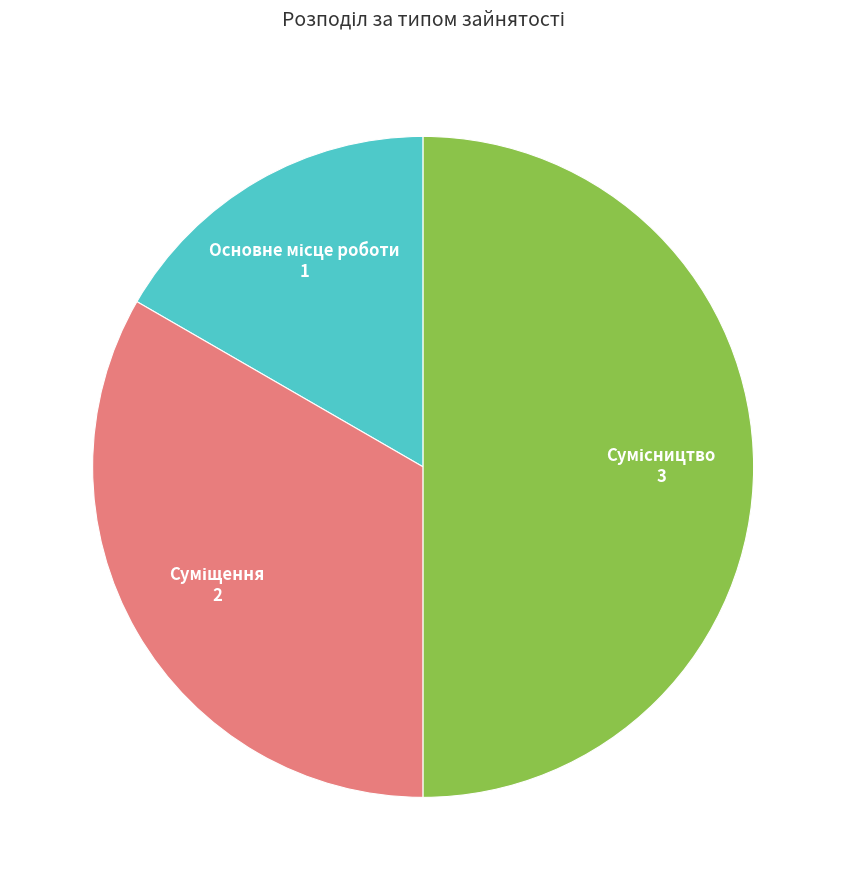

Which slice is the largest?

Сумісництво